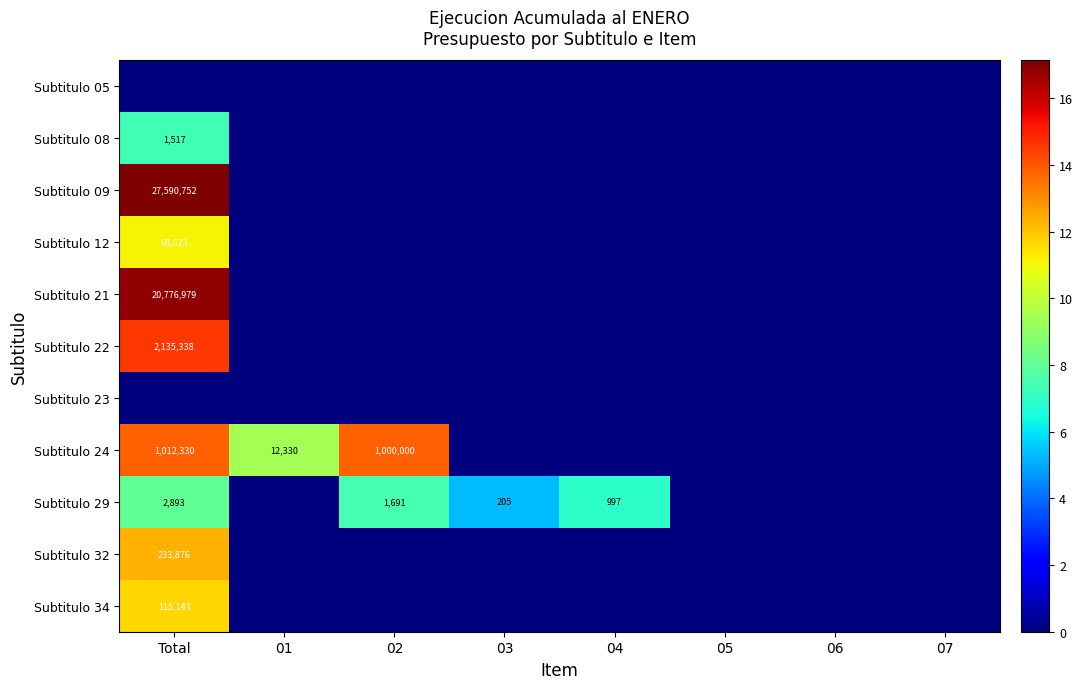

The Subtitulo 12 series shows 115345 at Total. True or false?

False